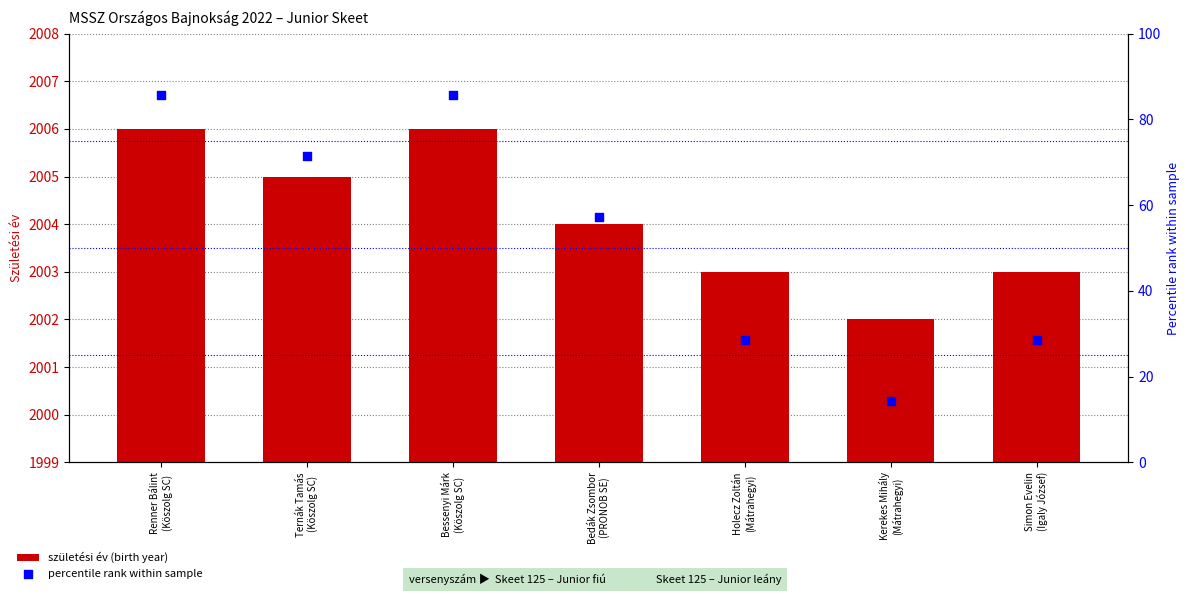

At how many categories does at least one series exceed 1359?

7